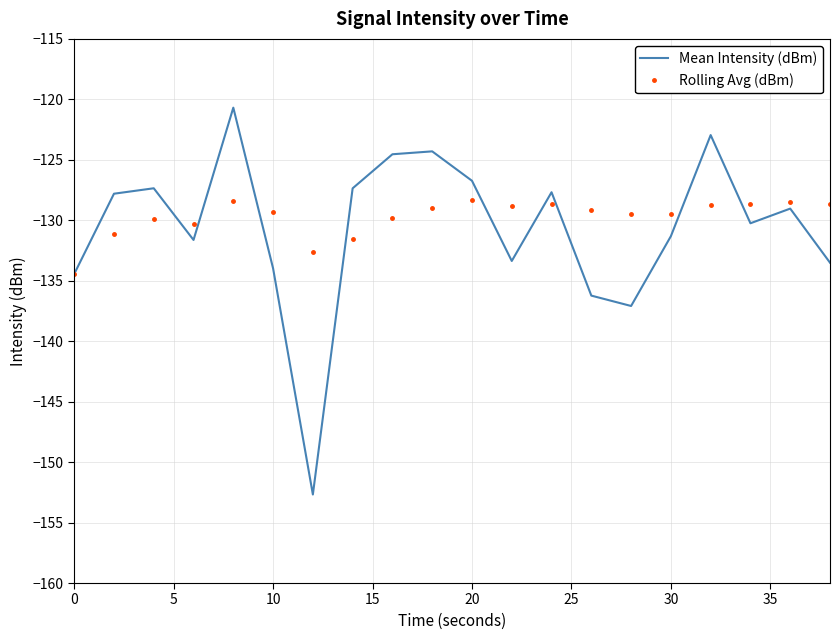

What is the maximum value shown in the chart?

-120.7